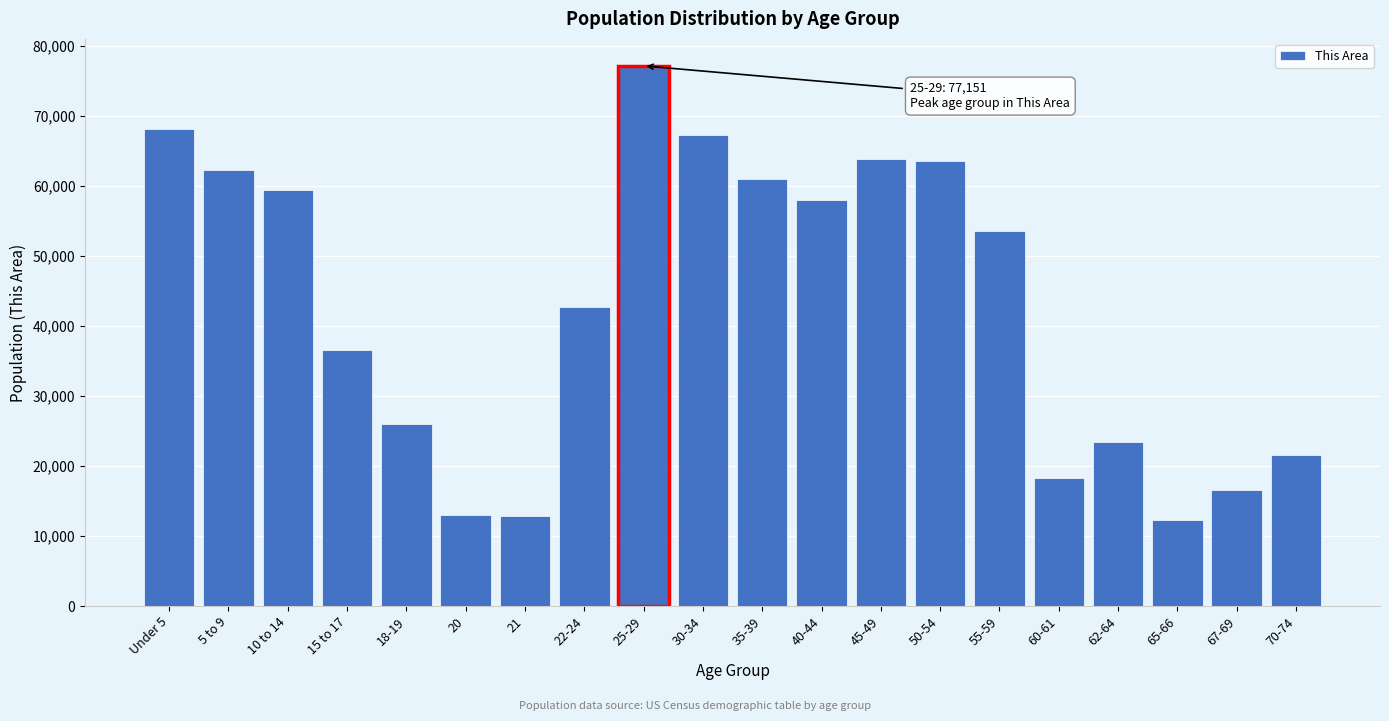

What is the average value?

42893